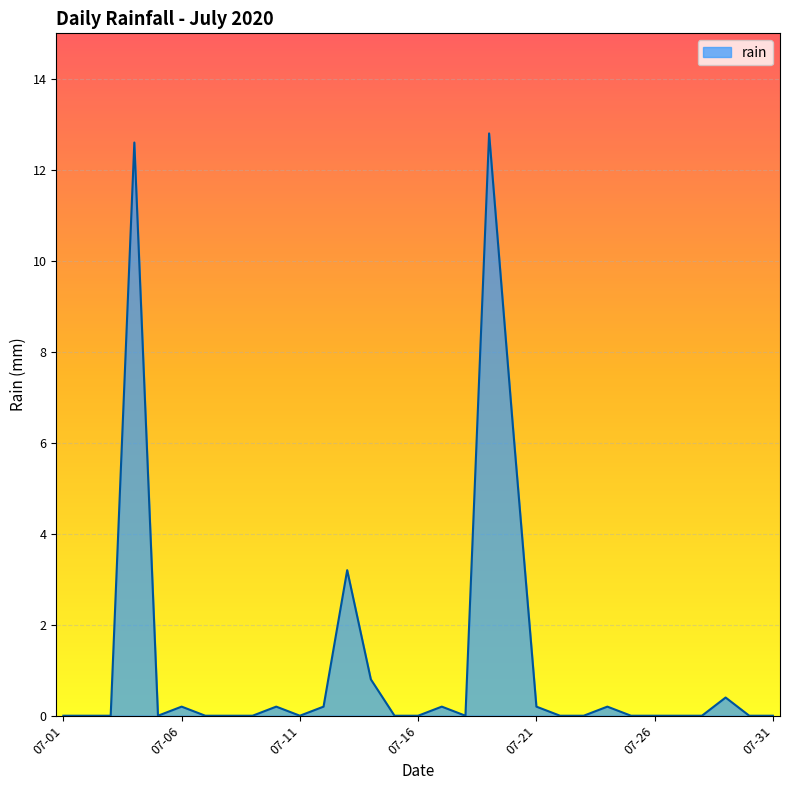

Does the chart display data point markers on the line(s)?

No